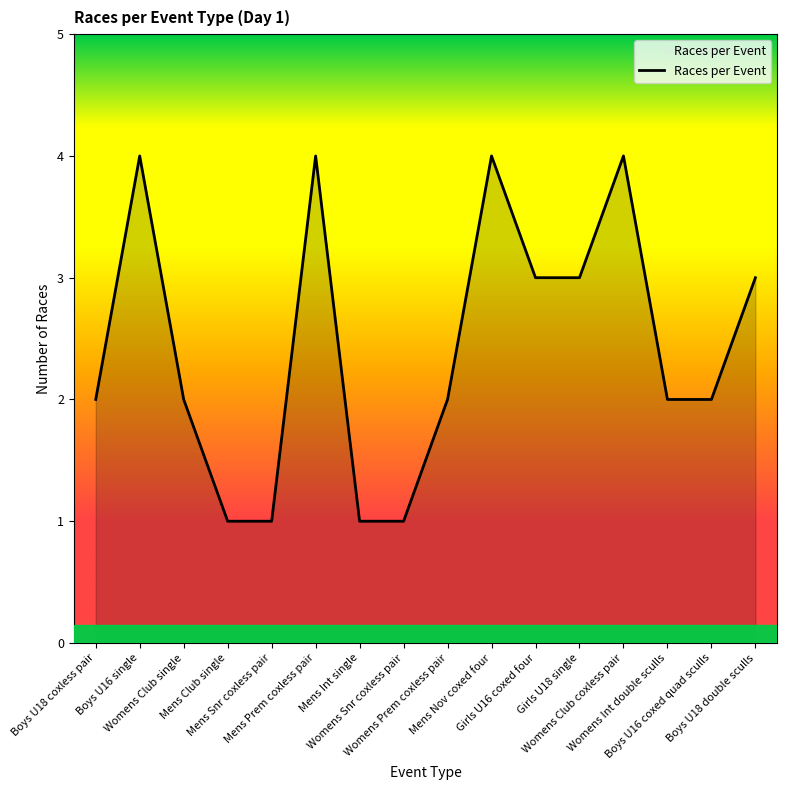

What is the difference between the values at Womens Club single and Mens Snr coxless pair?

1